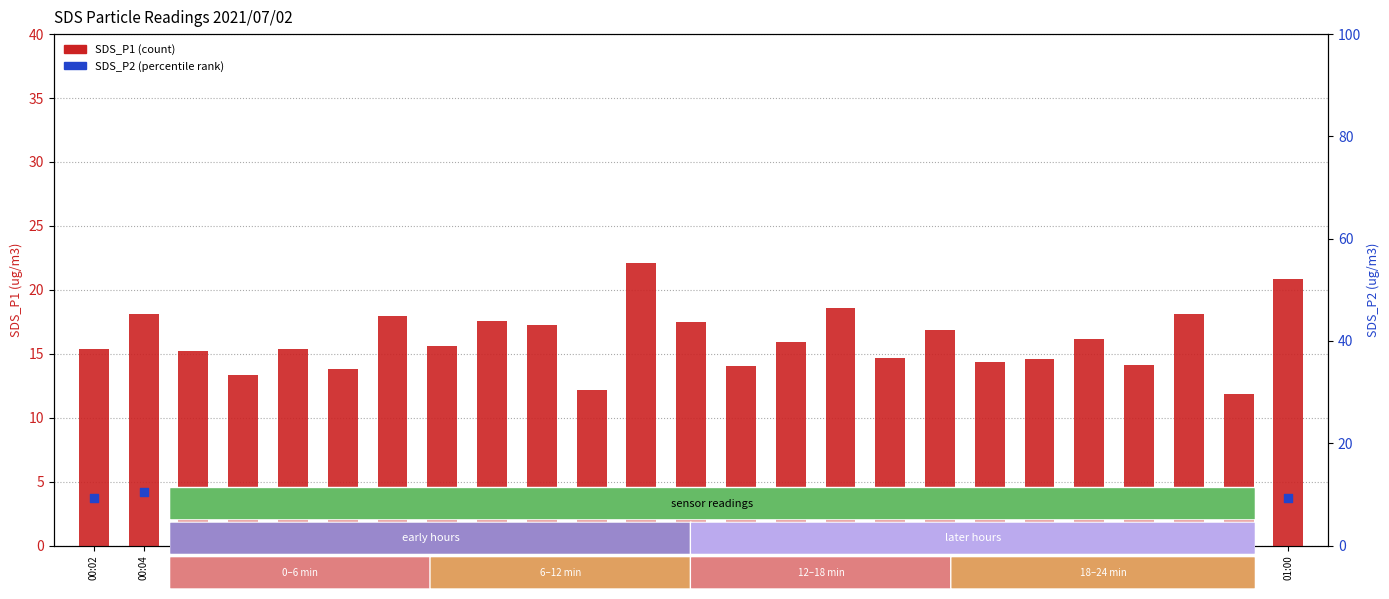

Is the value of SDS_P2 at 00:55 greater than the value of SDS_P1 at 00:50?

No